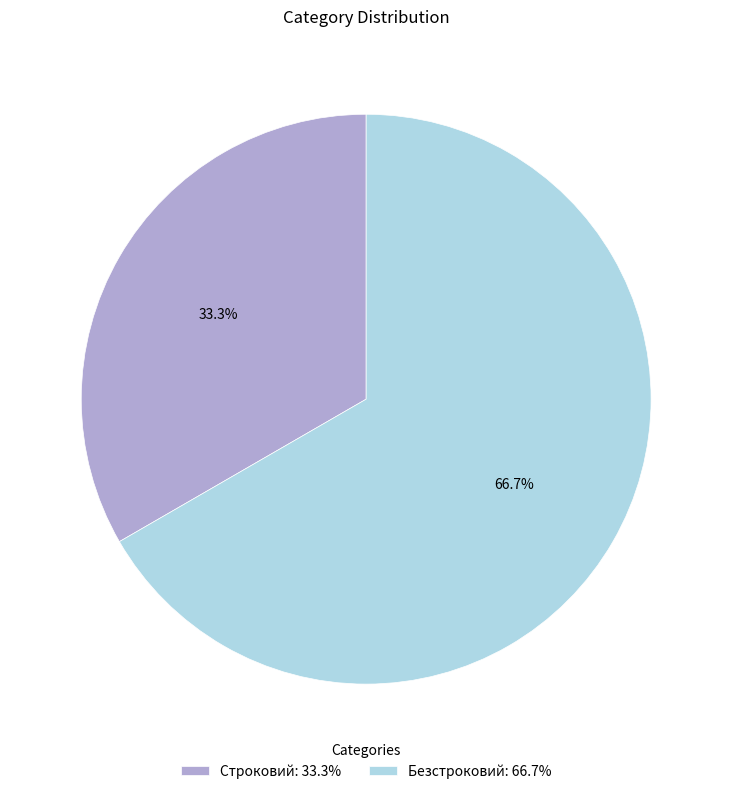

Approximately how many times larger is the value at Строковий compared to Безстроковий?

0.5